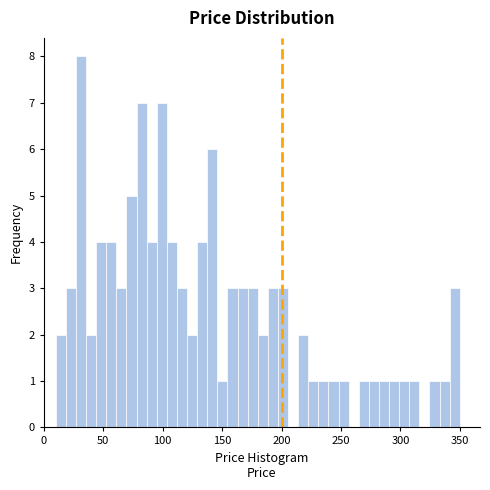

Around what value on the x-axis is the tallest bar? Give the approximate position of its centre, as read against the axis.

30